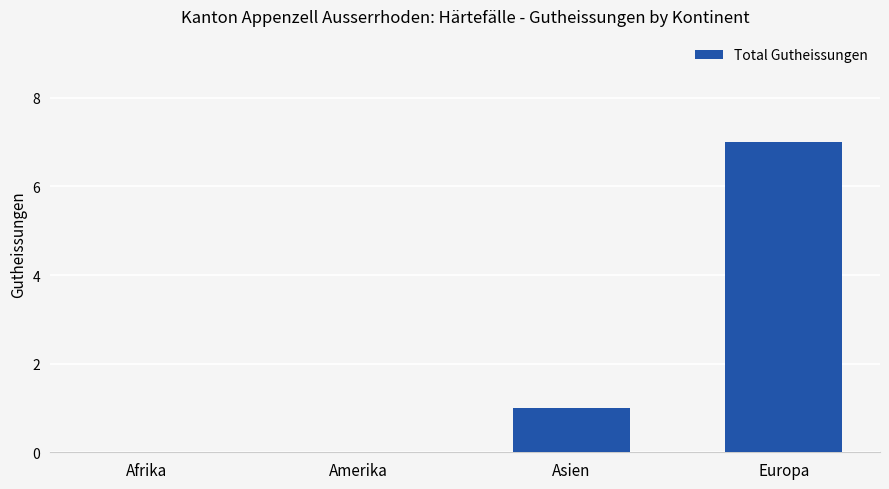

Count the number of data series in this chart.

1